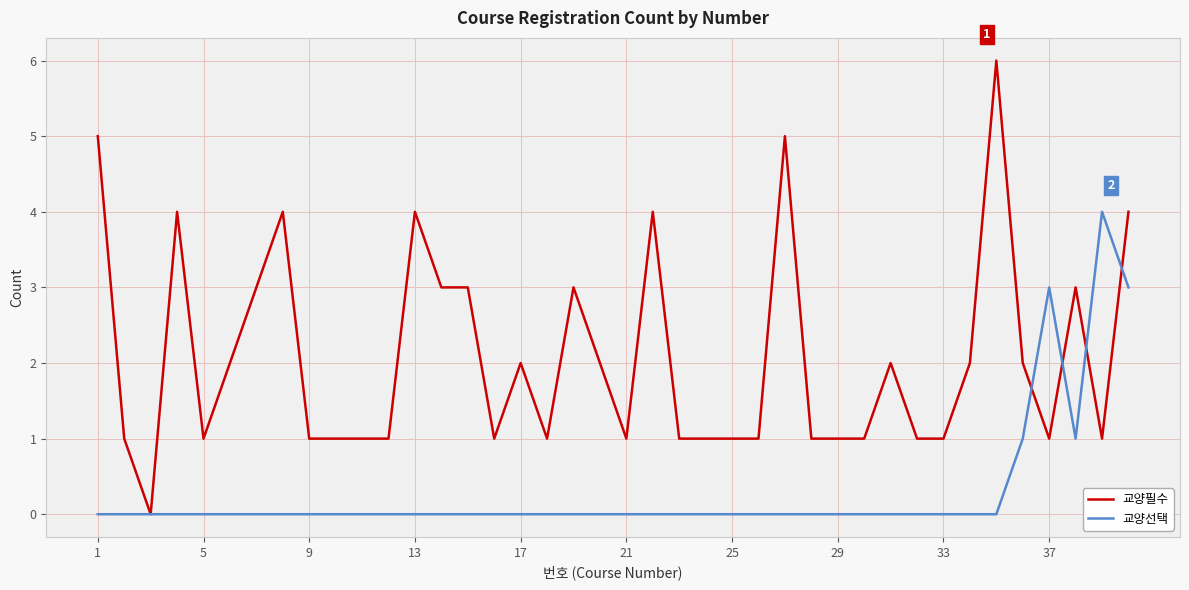

Reading left to right, list all the values displayed in this chart.

교양필수: 5	1	0	4	1	2	3	4	1	1	1	1	4	3	3	1	2	1	3	2	1	4	1	1	1	1	5	1	1	1	2	1	1	2	6	2	1	3	1	4
교양선택: 0	0	0	0	0	0	0	0	0	0	0	0	0	0	0	0	0	0	0	0	0	0	0	0	0	0	0	0	0	0	0	0	0	0	0	1	3	1	4	3